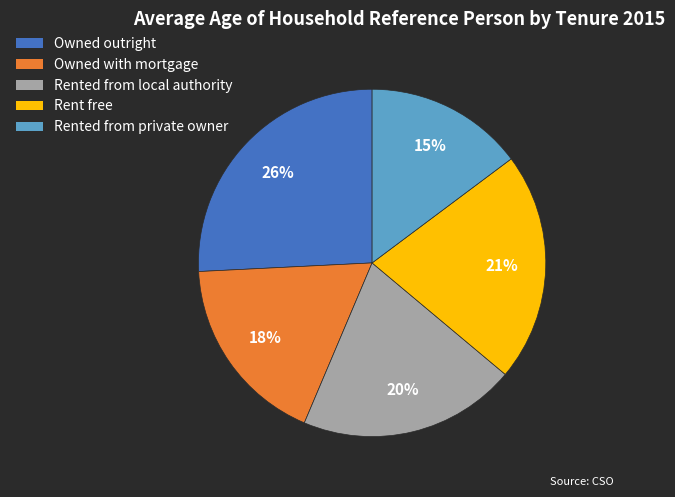

Is there any slice that represents more than half of the pie?

No